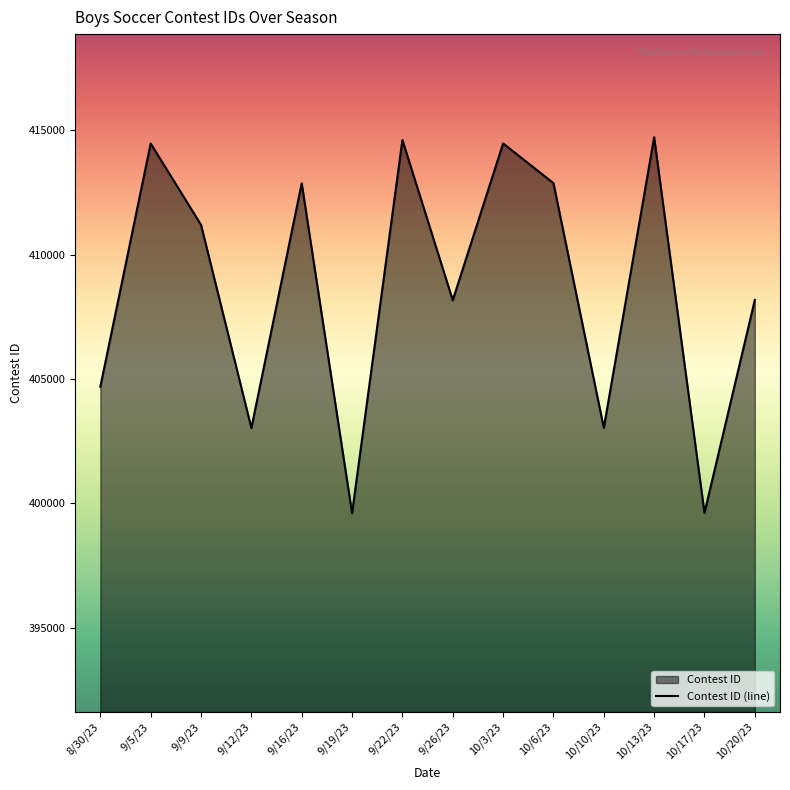

Rank the categories by value from highest to lowest.

10/13/23, 9/22/23, 10/3/23, 9/5/23, 10/6/23, 9/16/23, 9/9/23, 10/20/23, 9/26/23, 8/30/23, 10/10/23, 9/12/23, 10/17/23, 9/19/23